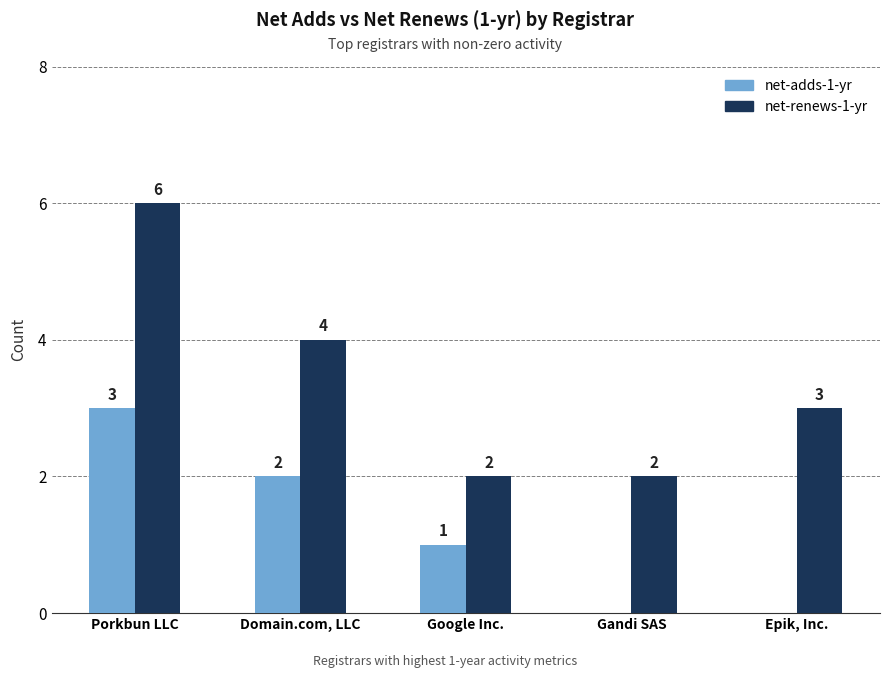

Which series changed the most between Porkbun LLC and Domain.com, LLC?

net-renews-1-yr